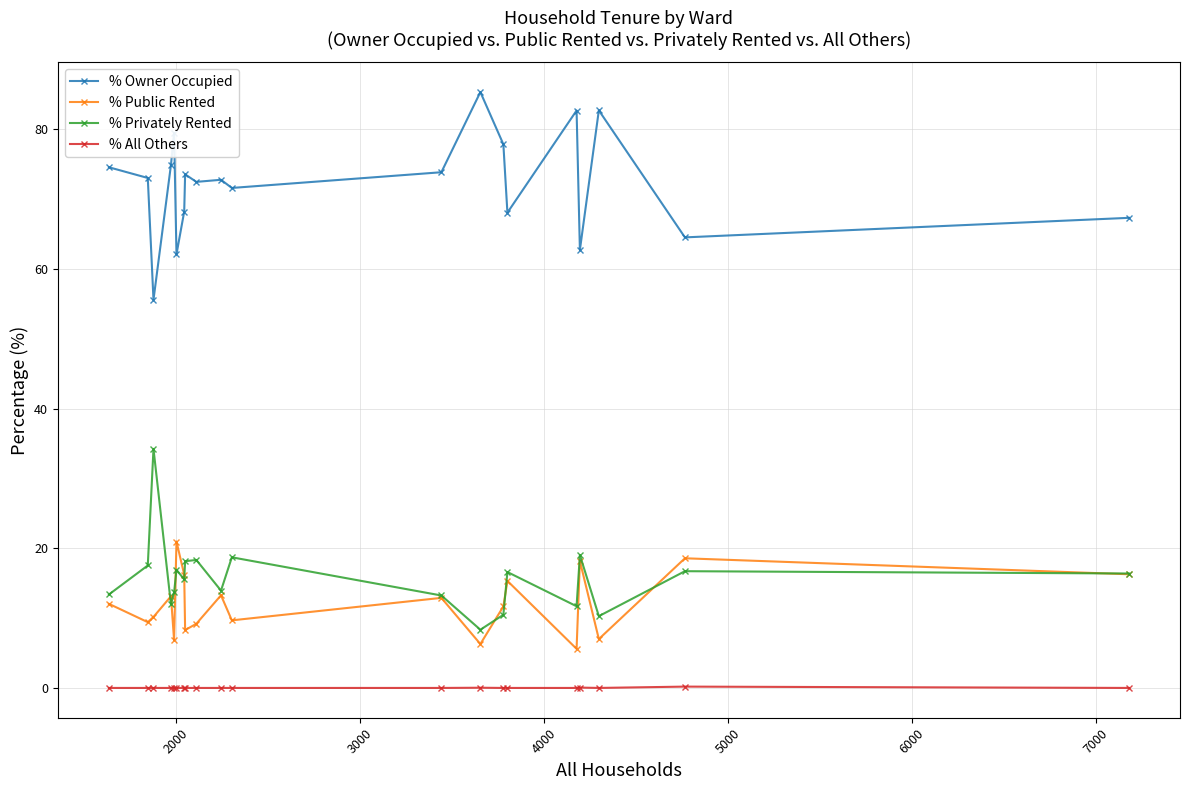

True or false: % All Others and % Public Rented cross at least once.

False